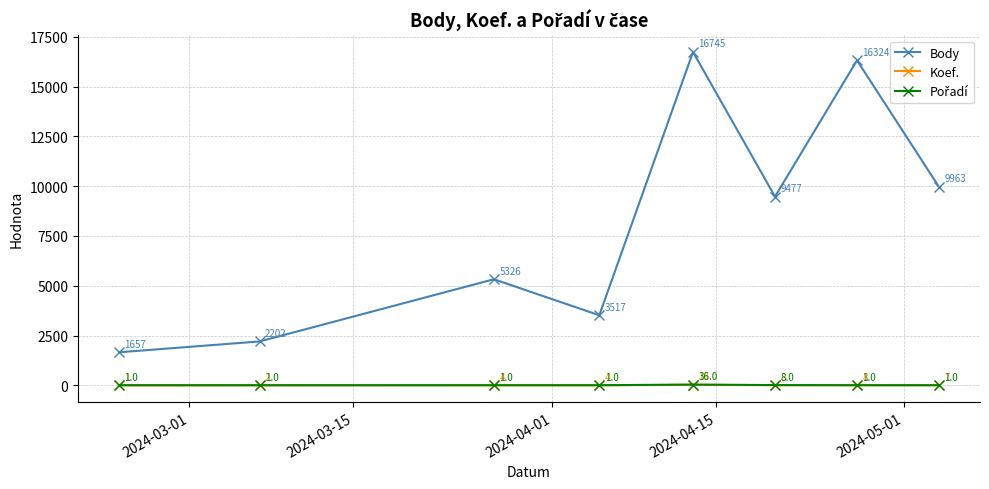

Which series has the largest total across all categories?

Body